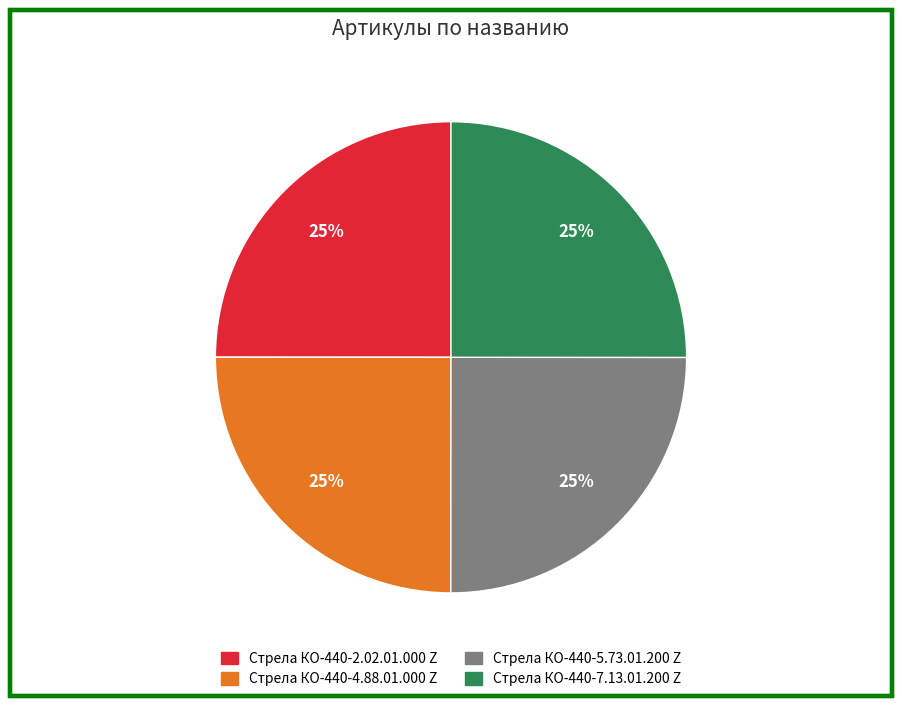

To the nearest percent, what percentage of the pie is Стрела КО-440-5.73.01.200 Z?

25%